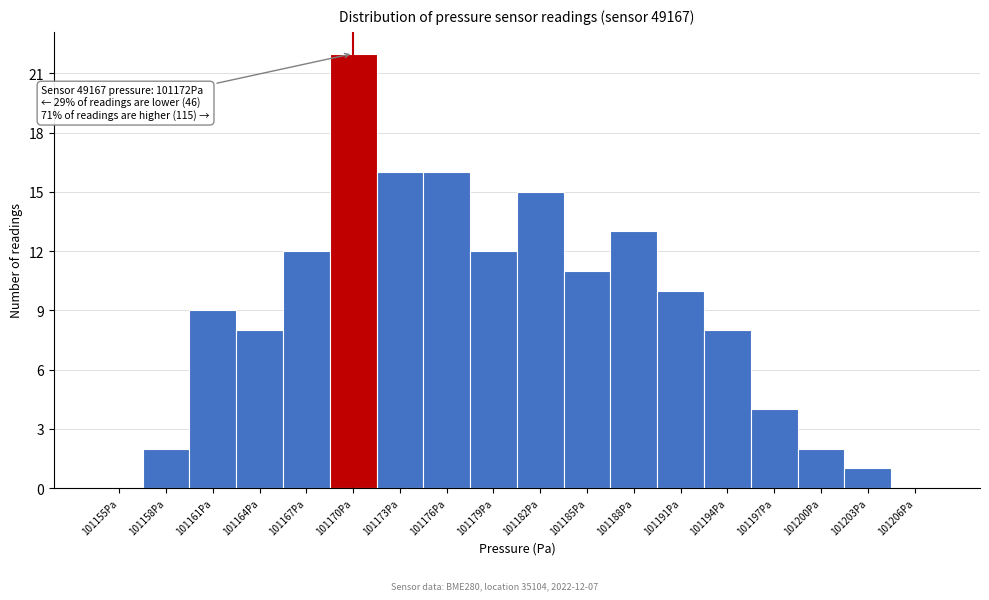

Reading left to right, what are all the values shown in this chart?

101155Pa=0	101158Pa=2	101161Pa=9	101164Pa=8	101167Pa=12	101170Pa=22	101173Pa=16	101176Pa=16	101179Pa=12	101182Pa=15	101185Pa=11	101188Pa=13	101191Pa=10	101194Pa=8	101197Pa=4	101200Pa=2	101203Pa=1	101206Pa=0